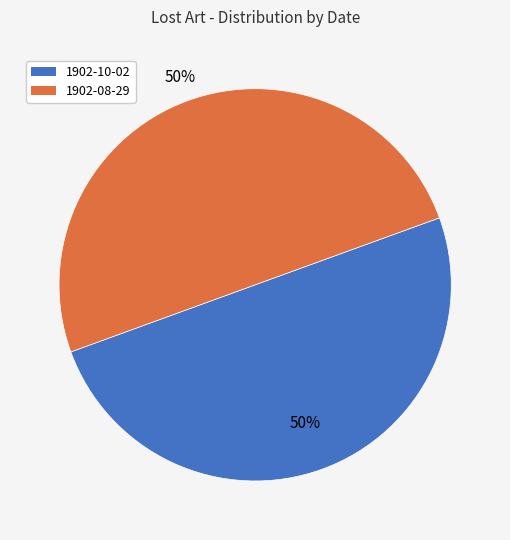

The 1902-10-02 slice represents 50% of the pie. True or false?

True